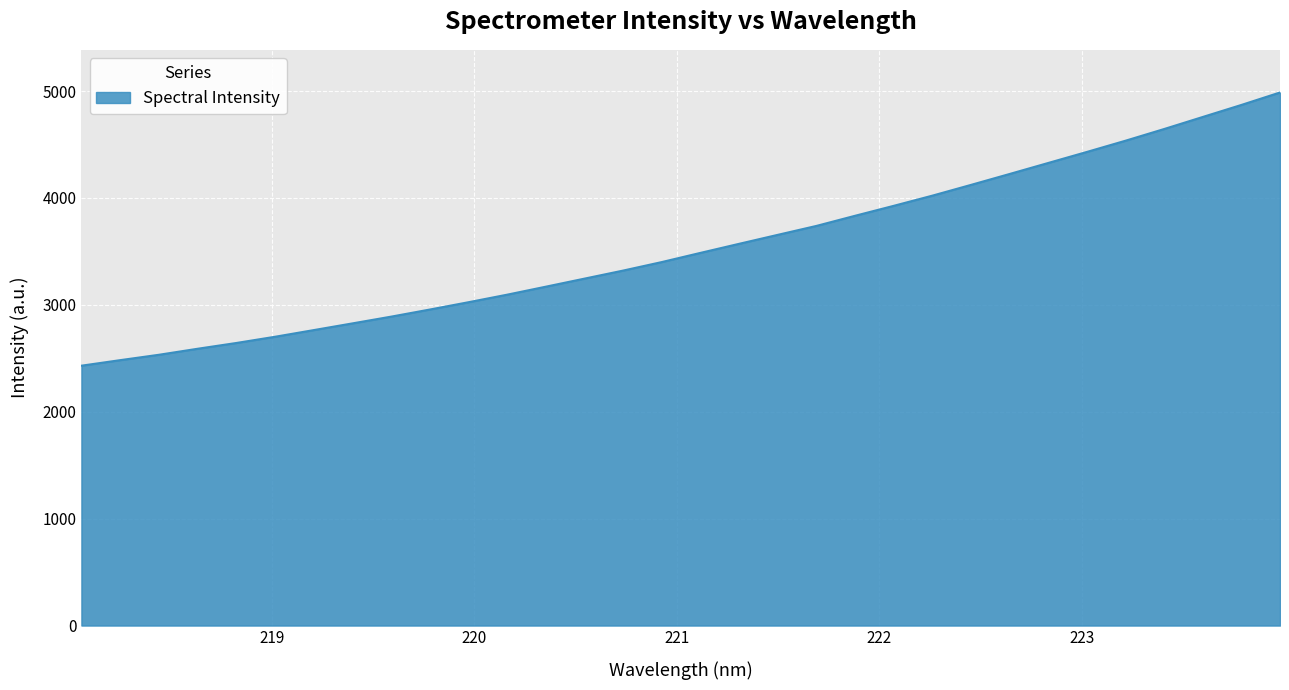

What is the greatest value displayed?

4986.6